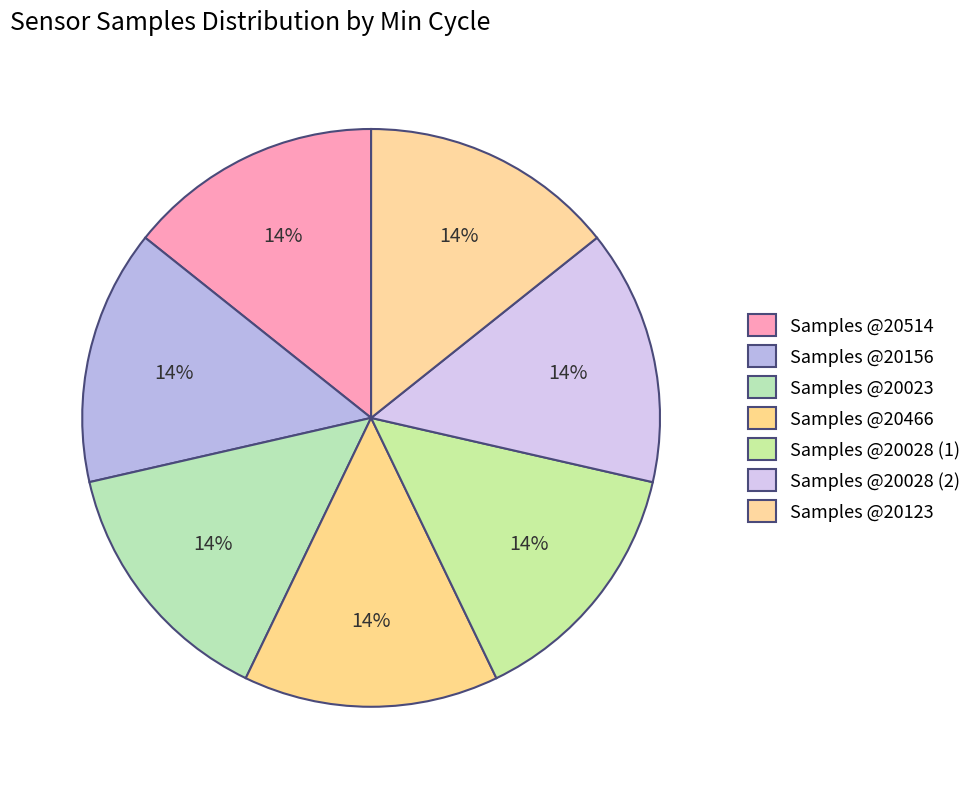

Does any single category account for the majority?

No